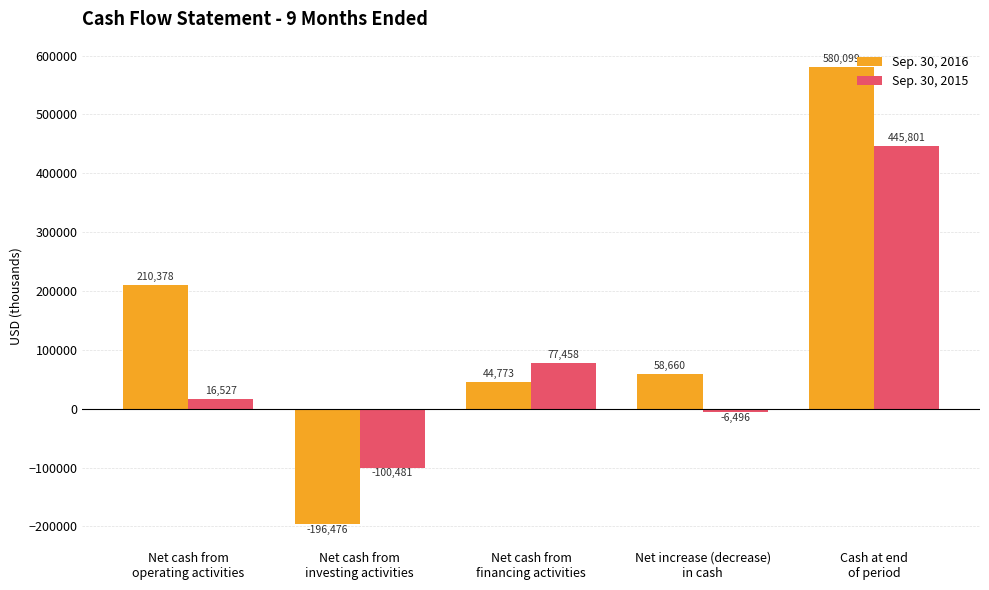

How many negative values does the Sep. 30, 2016 series have?

1